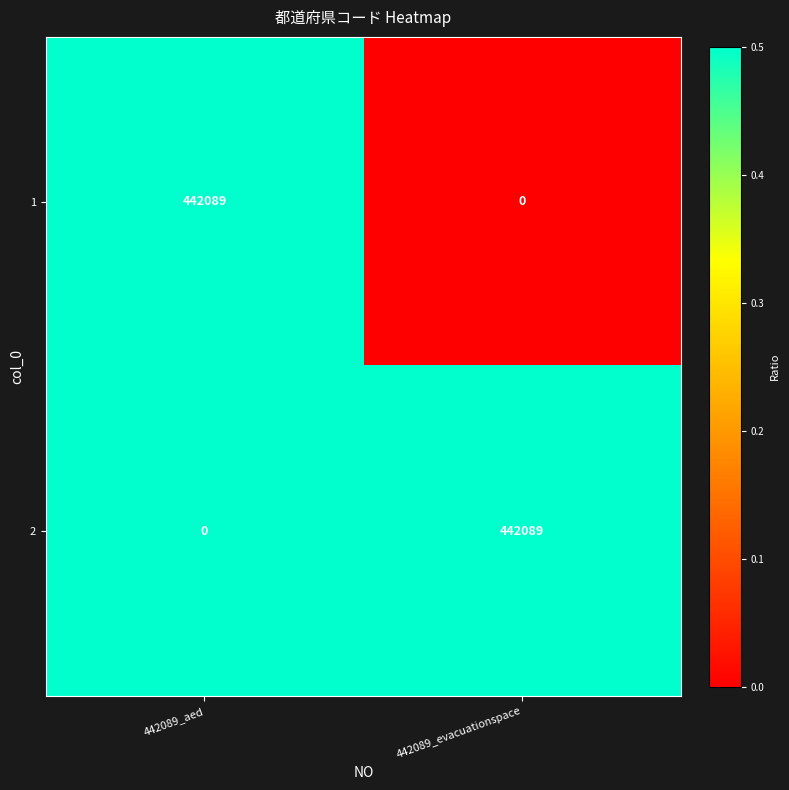

Reading left to right, what are all the values shown in this chart?

1: 442089_aed=442089	442089_evacuationspace=0
2: 442089_aed=0	442089_evacuationspace=442089